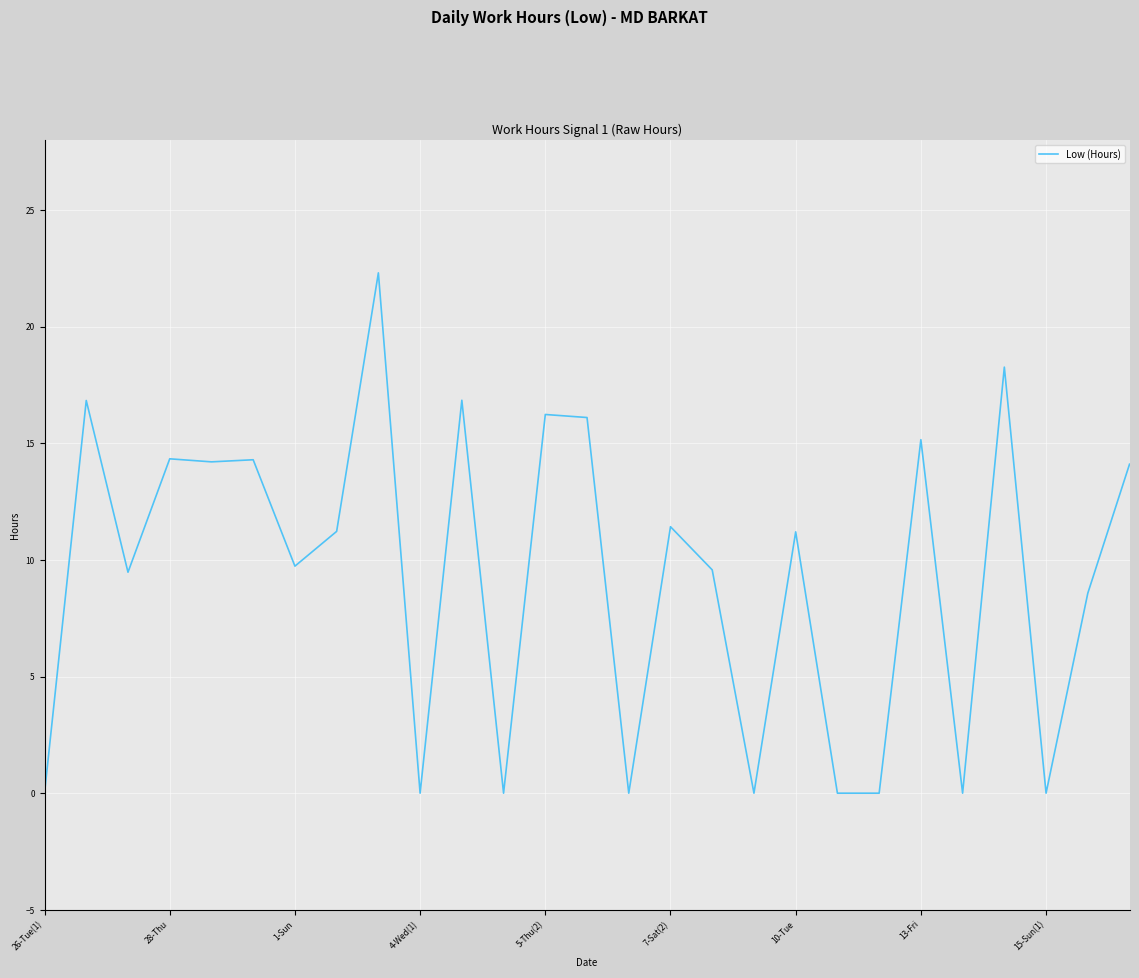

What is the difference between the maximum and minimum values?

22.3